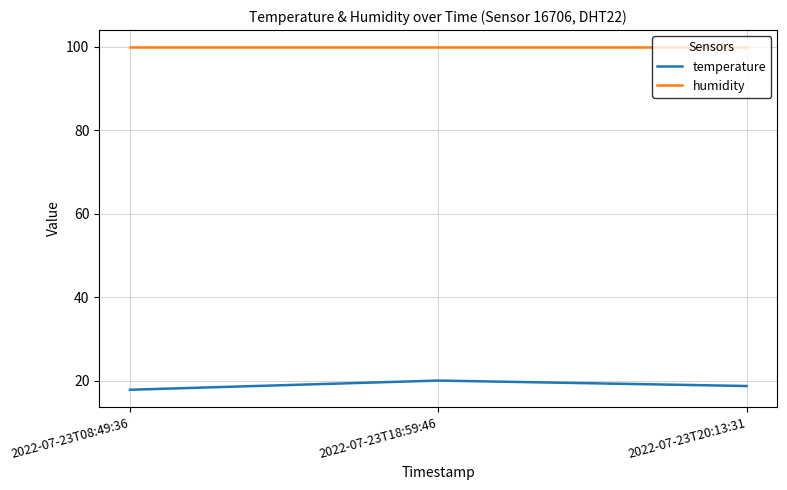

What are all the series names shown in the legend?

temperature, humidity